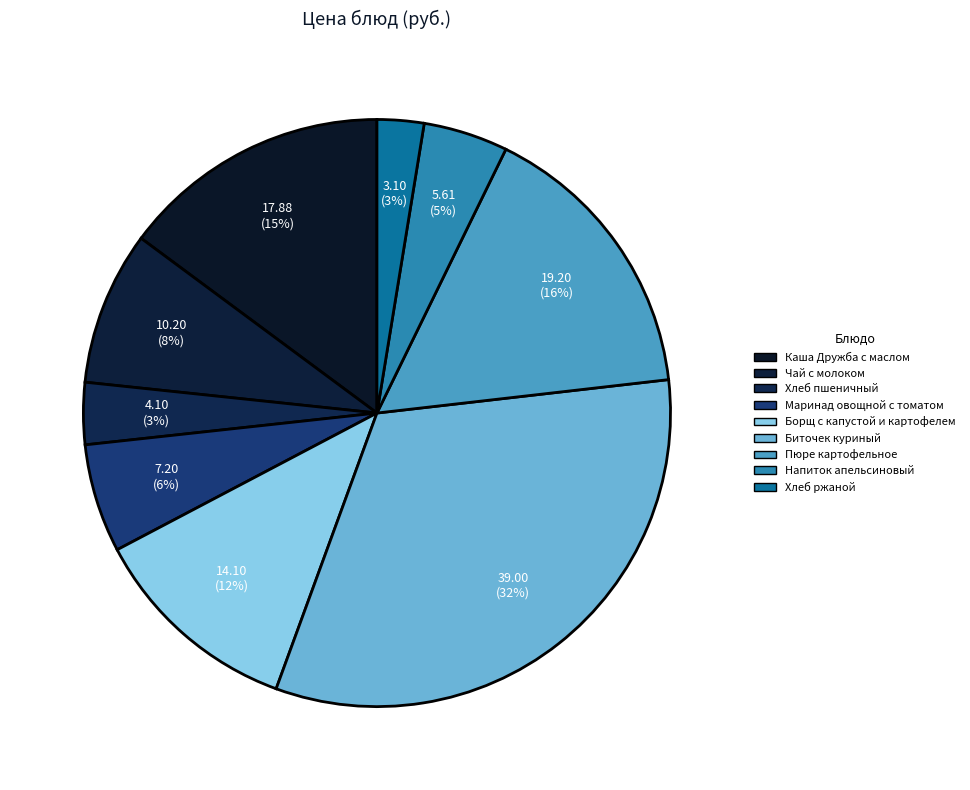

The Напиток апельсиновый slice represents 5% of the pie. True or false?

True